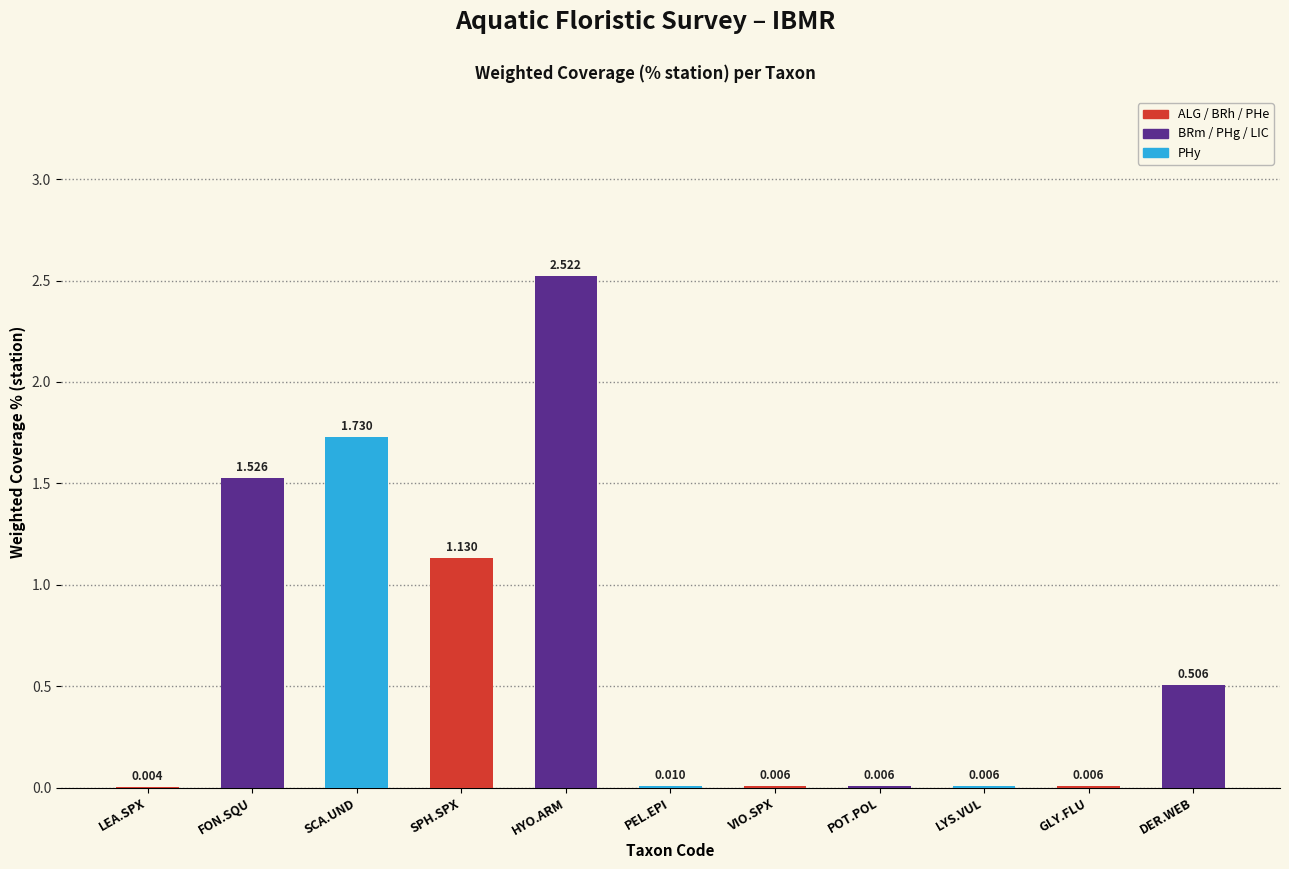

Where is the data nearest to the value 1?

SPH.SPX